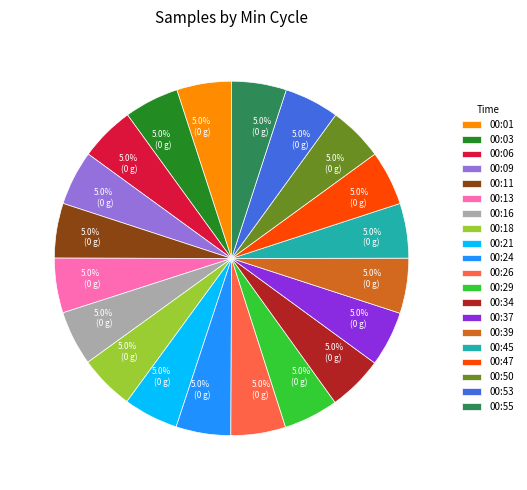

Is there any slice that represents more than half of the pie?

No